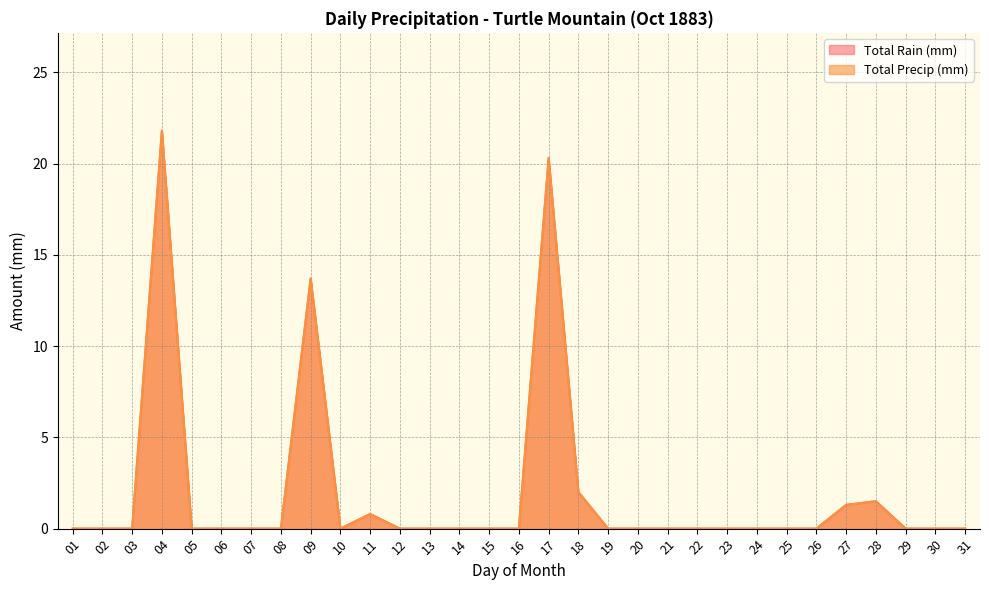

Between 01 and 29, which is larger?

01